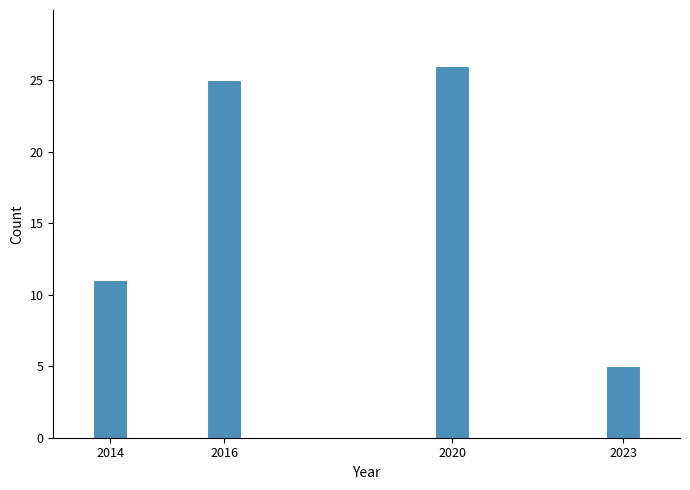

Reading left to right, extract all data points from this chart.

2014=11	2016=25	2020=26	2023=5